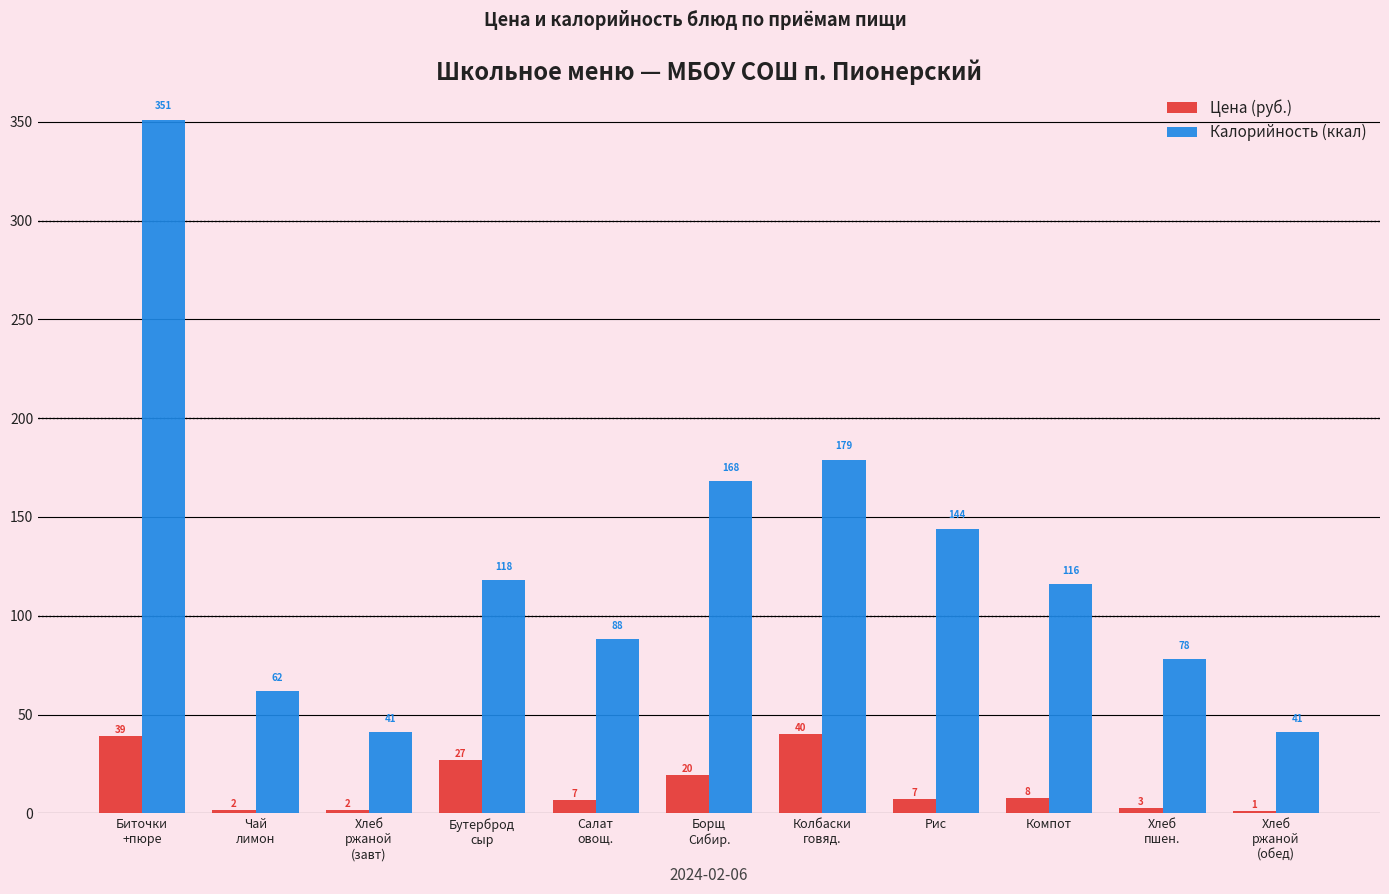

At how many categories does at least one series exceed 139?

4